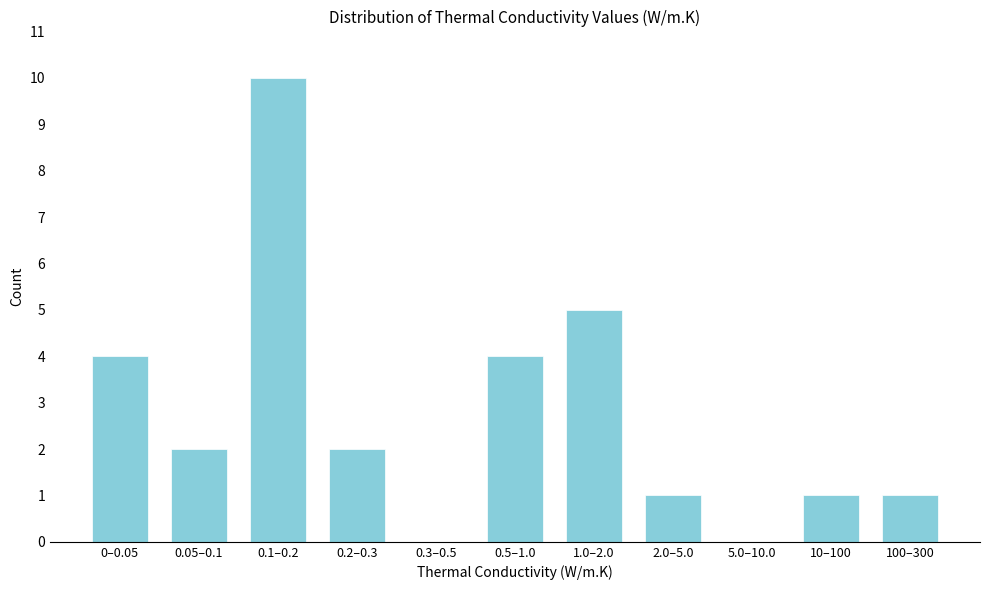

Reading right to left, what are all the values shown in this chart?

100–300=1	10–100=1	5.0–10.0=0	2.0–5.0=1	1.0–2.0=5	0.5–1.0=4	0.3–0.5=0	0.2–0.3=2	0.1–0.2=10	0.05–0.1=2	0–0.05=4